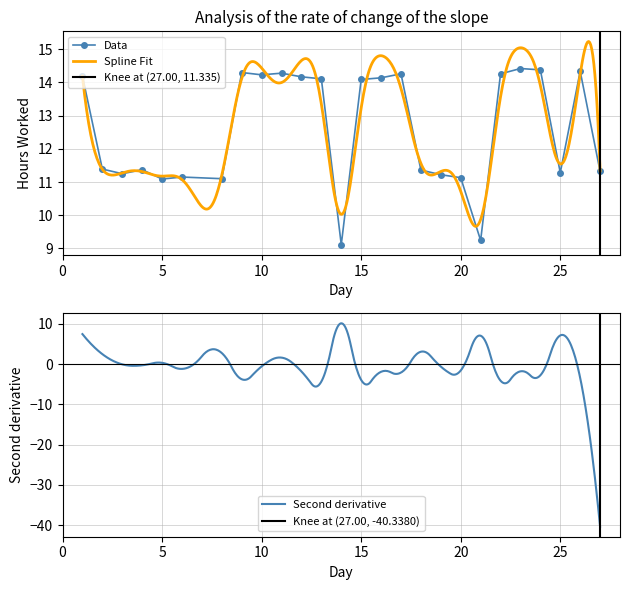

What is the sum of the values at 18 and 9?

25.7